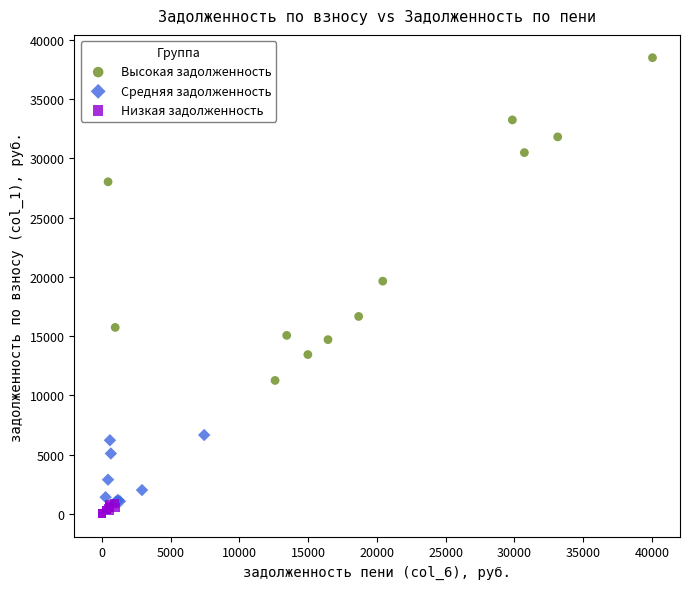

Which series contains the highest Y value?

Высокая задолженность